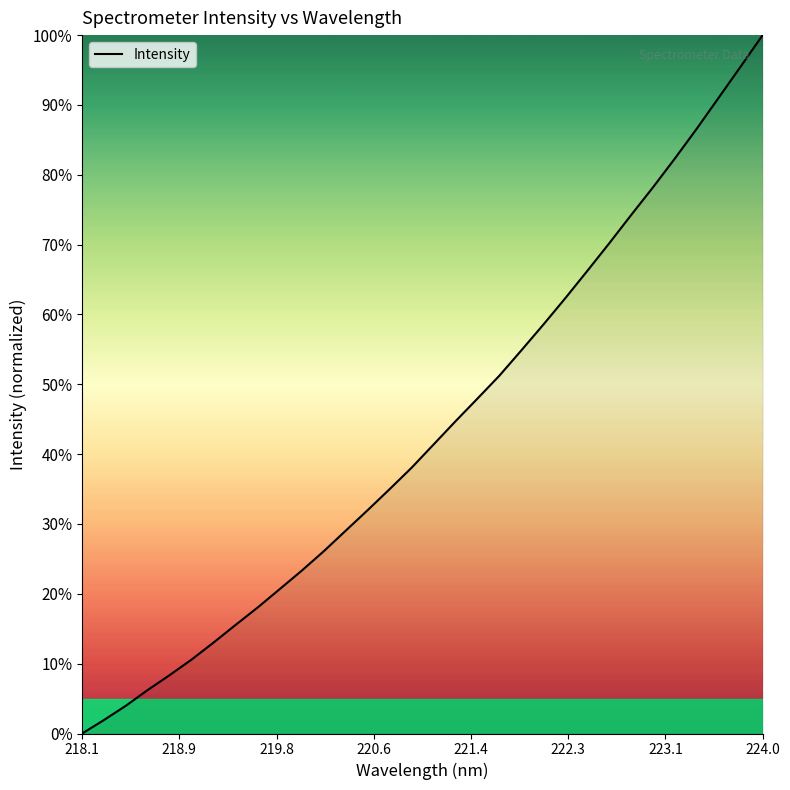

Does the chart have visible grid lines?

No